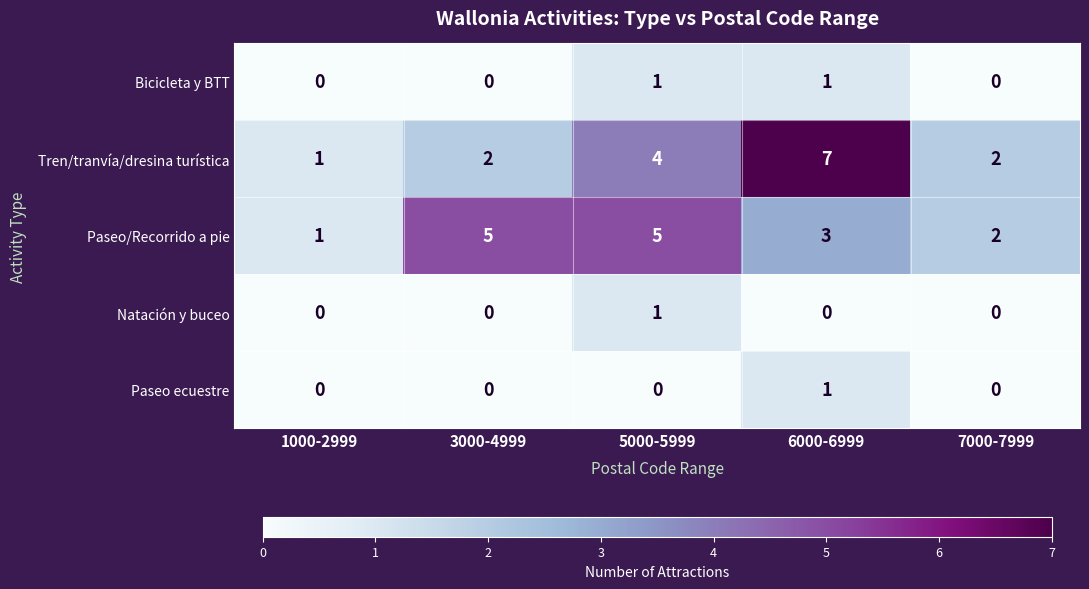

At which category is the sum across all series the highest?

6000-6999